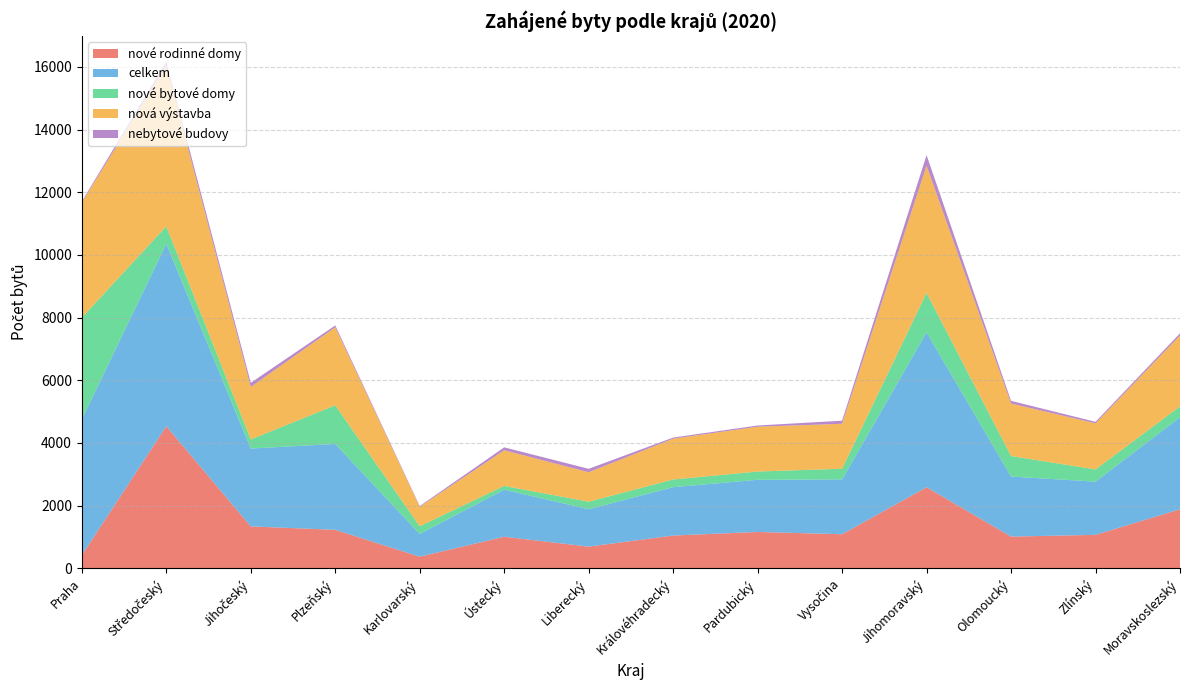

Reading right to left, transcribe all the data shown in this chart.

nové rodinné domy: Moravskoslezský=1885	Zlínský=1069	Olomoucký=1013	Jihomoravský=2588	Vysočina=1088	Pardubický=1161	Královéhradecký=1047	Liberecký=693	Ústecký=1008	Karlovarský=372	Plzeňský=1229	Jihočeský=1338	Středočeský=4535	Praha=420
celkem: Moravskoslezský=2934	Zlínský=1698	Olomoucký=1917	Jihomoravský=4942	Vysočina=1751	Pardubický=1664	Královéhradecký=1544	Liberecký=1193	Ústecký=1502	Karlovarský=726	Plzeňský=2740	Jihočeský=2485	Středočeský=5823	Praha=4335
nové bytové domy: Moravskoslezský=349	Zlínský=389	Olomoucký=654	Jihomoravský=1258	Vysočina=339	Pardubický=264	Královéhradecký=244	Liberecký=240	Ústecký=120	Karlovarský=245	Plzeňský=1233	Jihočeský=290	Středočeský=555	Praha=3246
nová výstavba: Moravskoslezský=2262	Zlínský=1471	Olomoucký=1675	Jihomoravský=4057	Vysočina=1435	Pardubický=1430	Královéhradecký=1302	Liberecký=940	Ústecký=1138	Karlovarský=620	Plzeňský=2490	Jihočeský=1675	Středočeský=5119	Praha=3674
nebytové budovy: Moravskoslezský=69	Zlínský=48	Olomoucký=85	Jihomoravský=341	Vysočina=98	Pardubický=39	Královéhradecký=36	Liberecký=110	Ústecký=93	Karlovarský=24	Plzeňský=59	Jihočeský=133	Středočeský=145	Praha=33